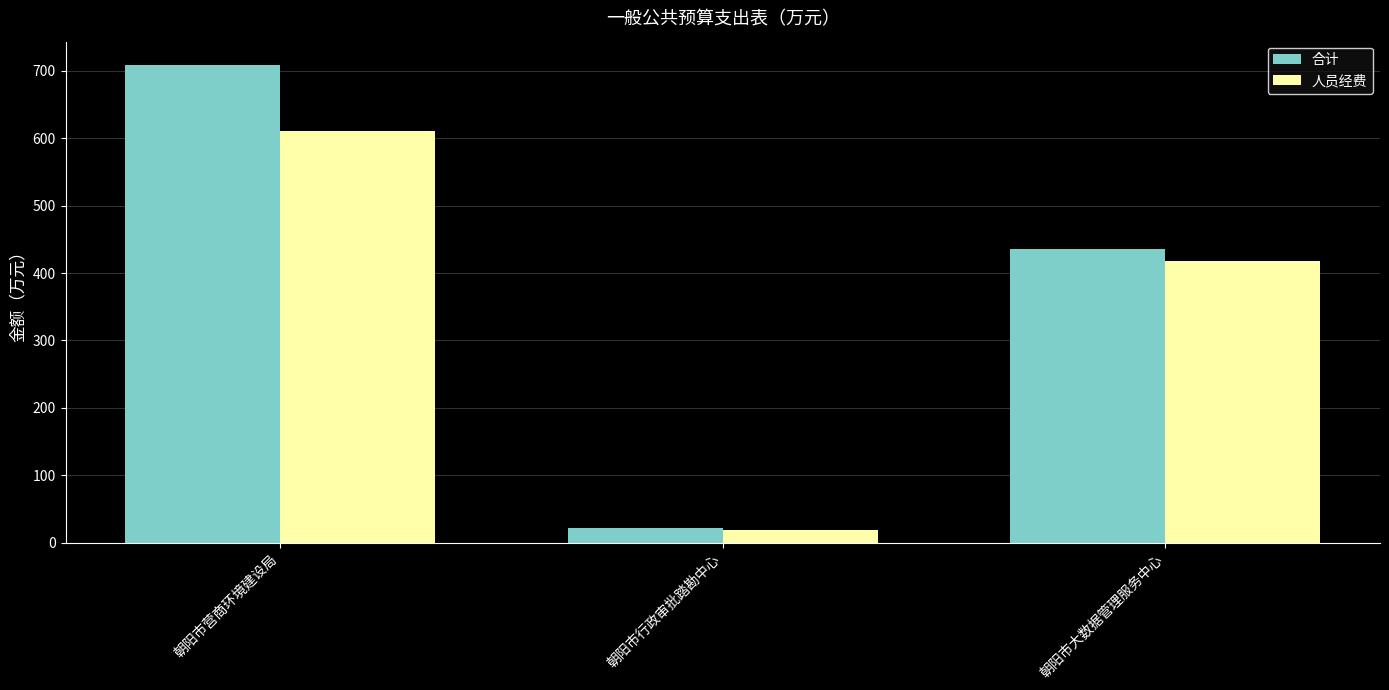

What is the approximate value of 人员经费 at 朝阳市大数据管理服务中心?

417.6